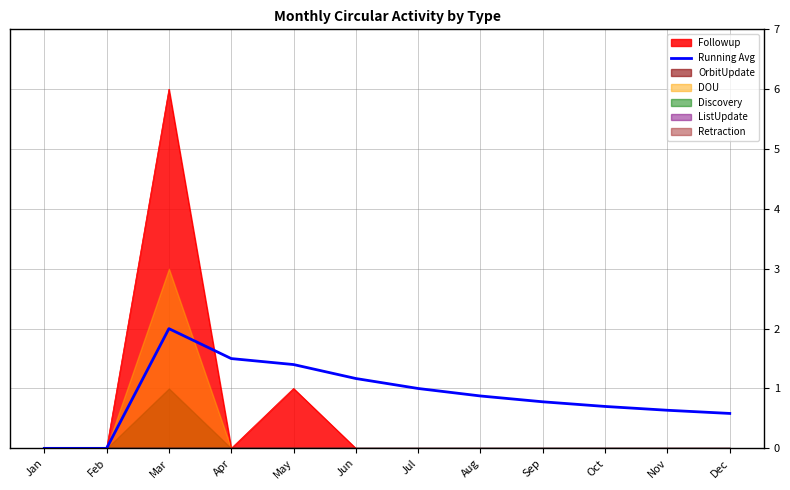

Reading left to right, what are all the values shown in this chart?

0.0	0.0	2.0	1.5	1.4	1.2	1.0	0.9	0.8	0.7	0.6	0.6